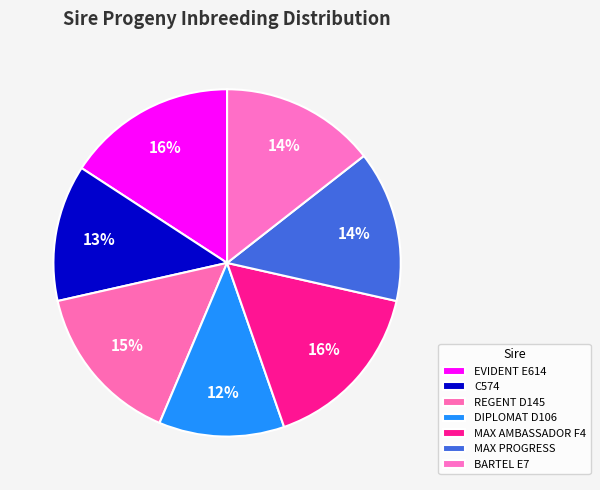

Count the number of slices in the pie.

7